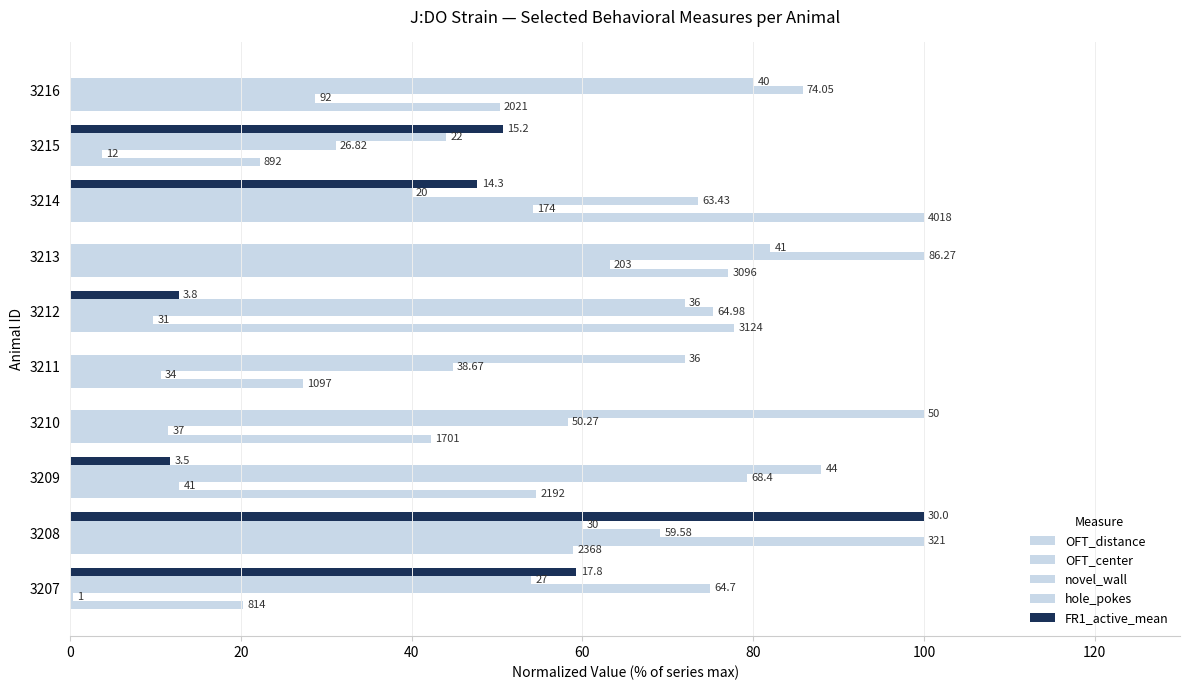

Does the chart contain any negative values?

No